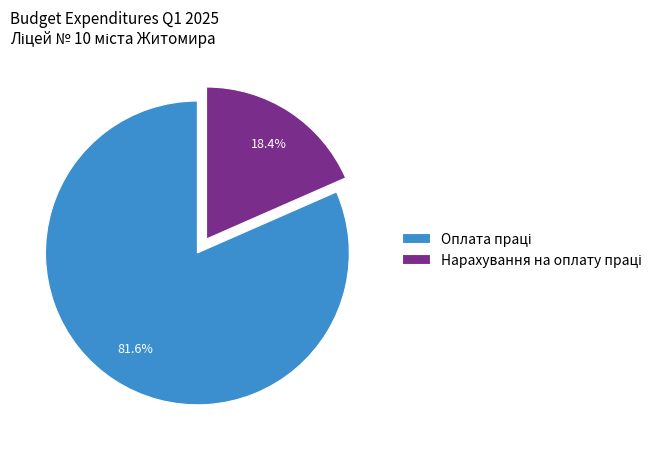

Is there any slice that represents more than half of the pie?

Yes